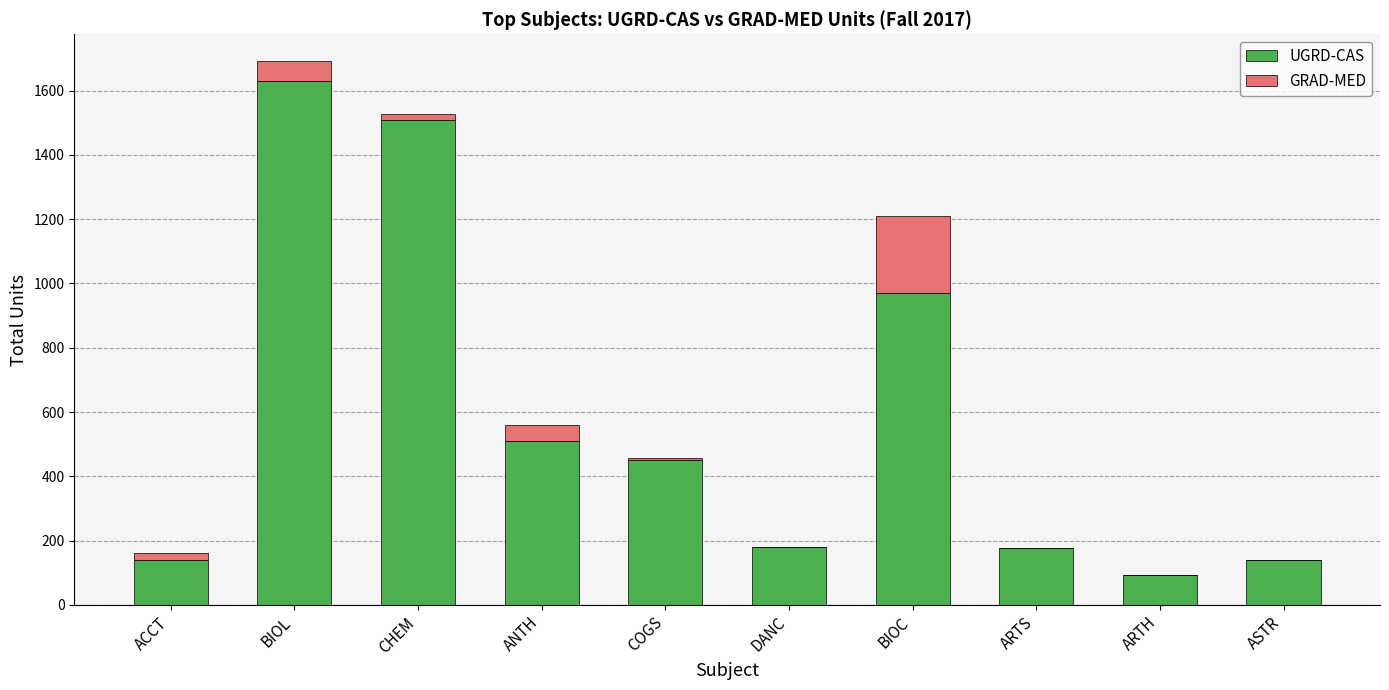

What is the total value across all series at DANC?

180